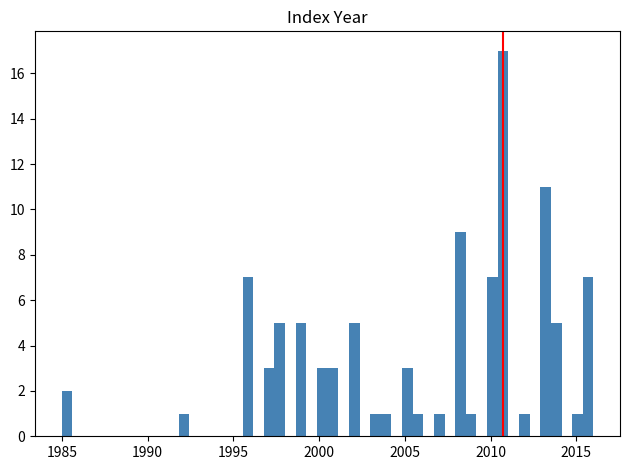

Read against the x-axis, roughly where is the centre of the tallest bar?

2010.5